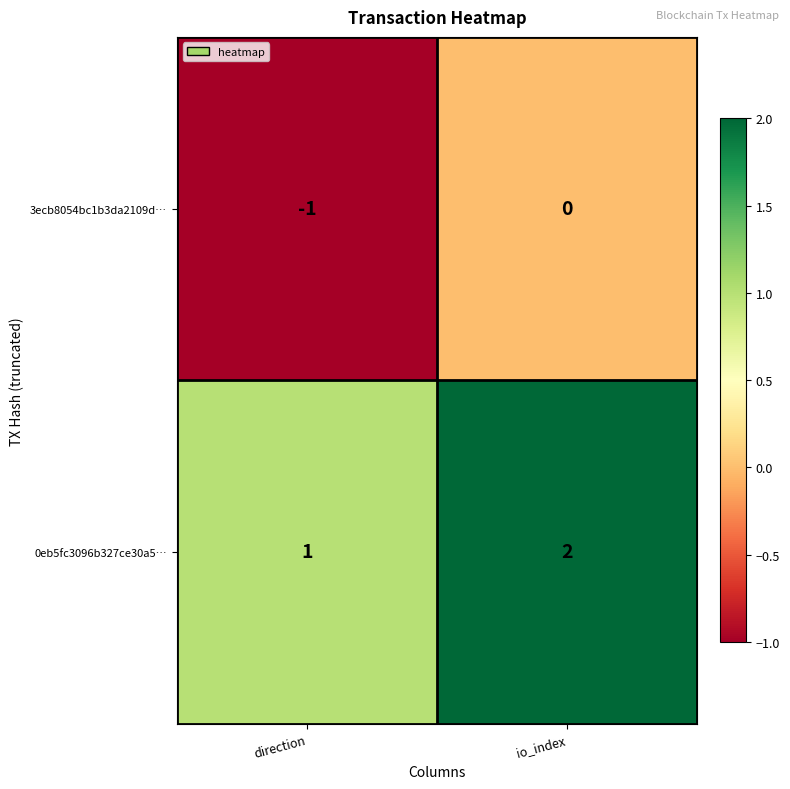

Reading left to right, what are all the values shown in this chart?

3ecb8054bc1b3da2109d…: direction=-1	io_index=0
0eb5fc3096b327ce30a5…: direction=1	io_index=2